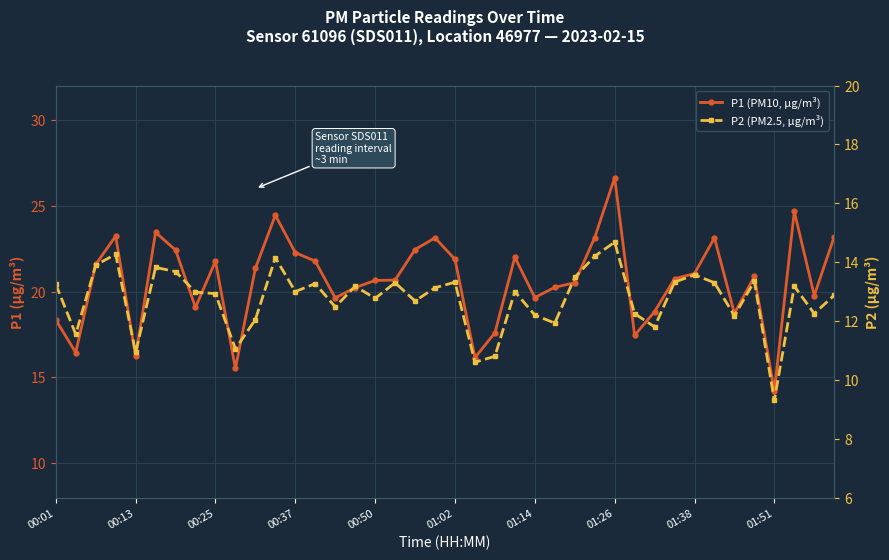

True or false: P1 (PM10, µg/m³) and P2 (PM2.5, µg/m³) intersect in this chart.

False